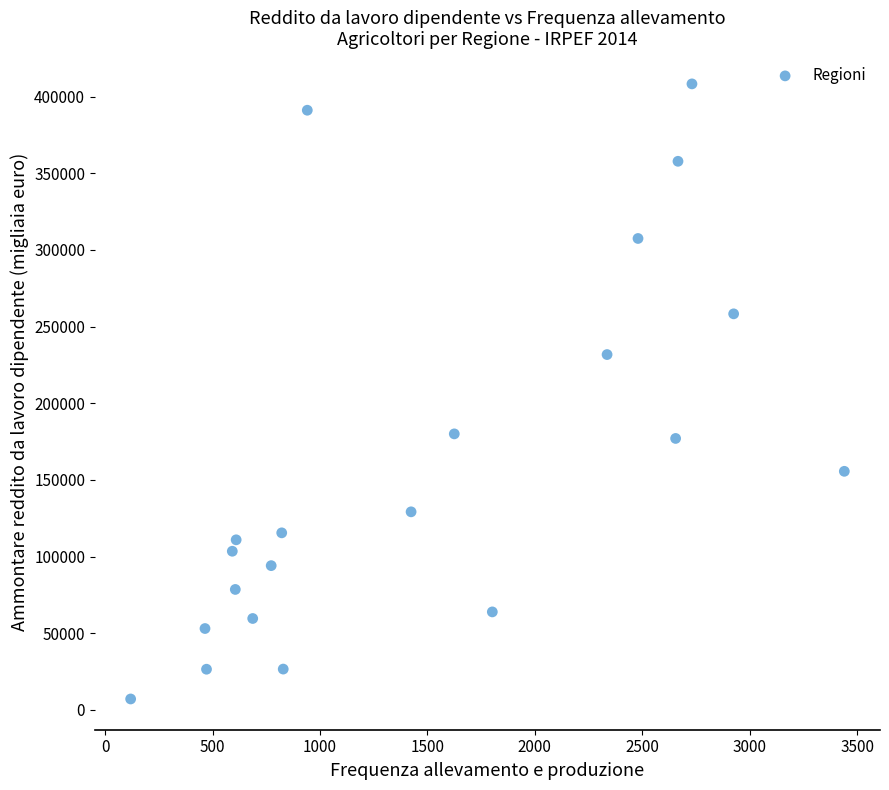

What is the range of X values (max minus min)?

3321